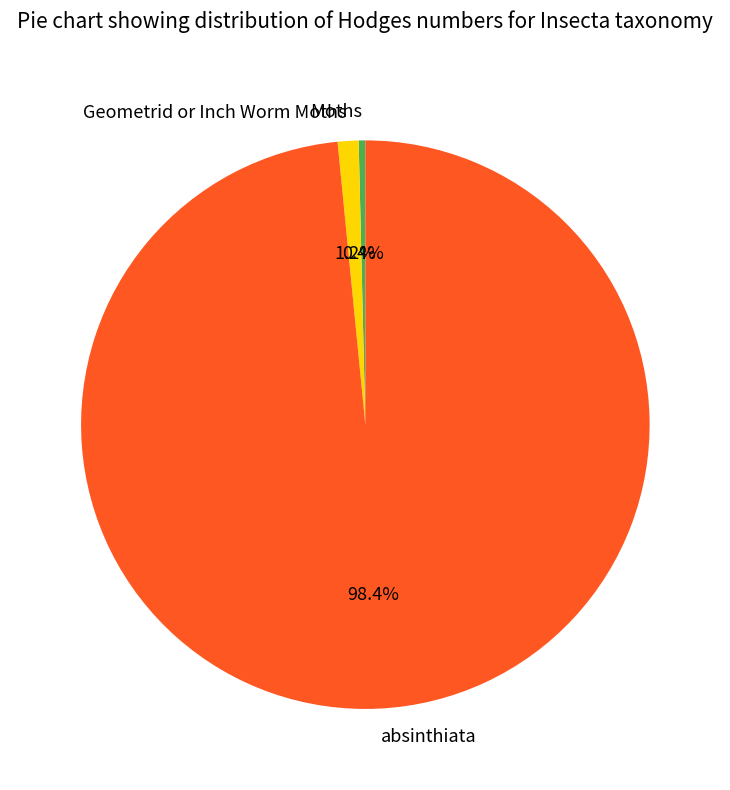

Between Moths and absinthiata, which is larger?

absinthiata